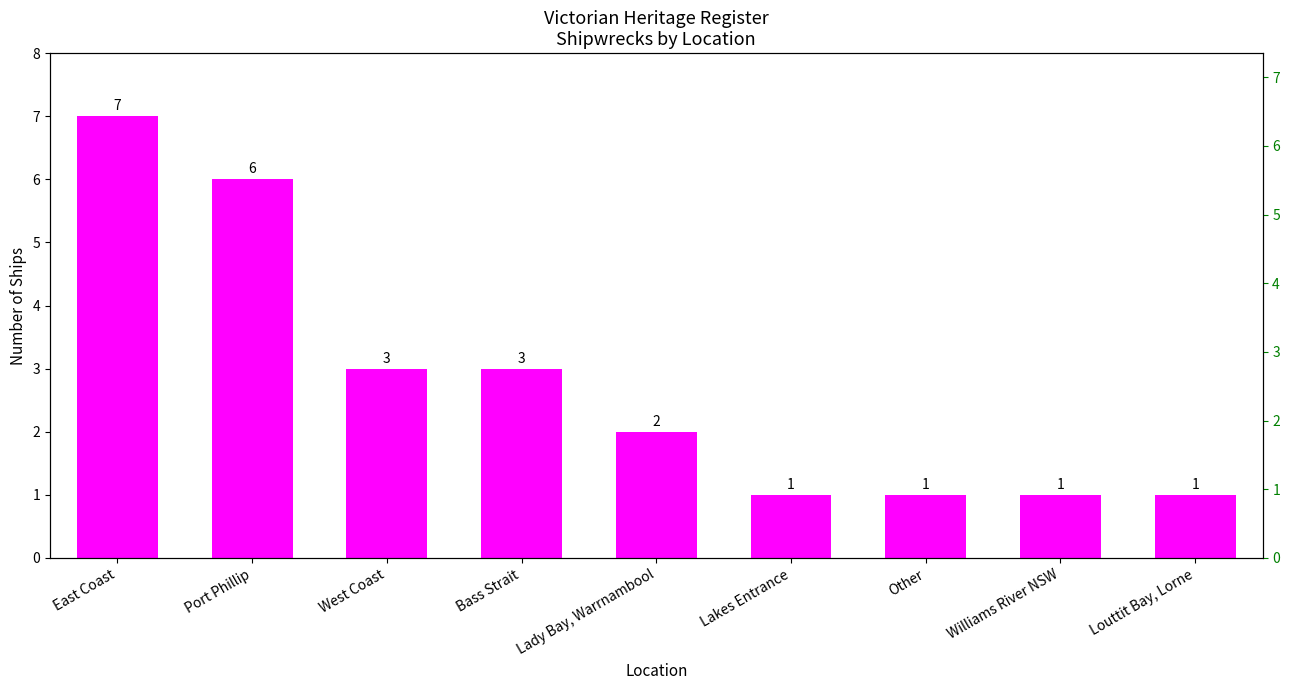

The chart shows a value of 11 at East Coast. True or false?

False